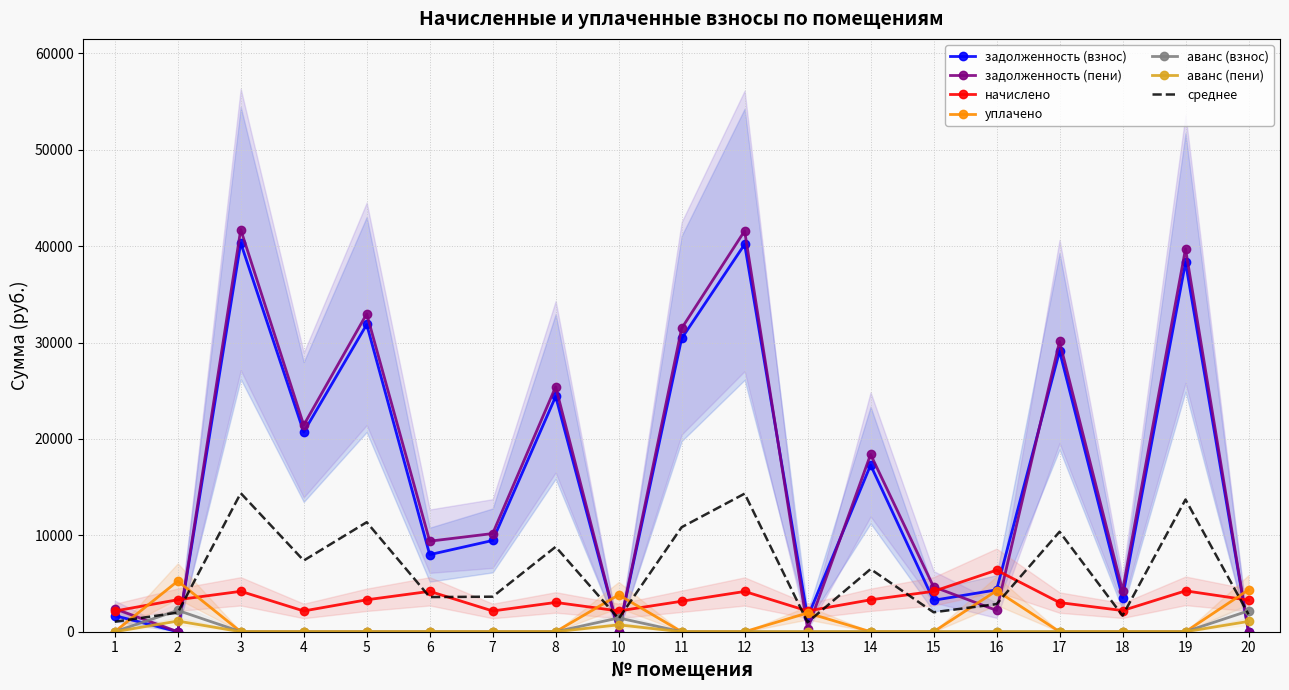

Reading left to right, extract all data points from this chart.

задолженность (взнос): 1668.8	0.0	40325.5	20717.0	31872.5	7996.1	9467.4	24403.0	0.0	30417.4	40187.0	1499.9	17289.4	3259.2	4343.0	29101.0	3531.5	38310.6	0.0
задолженность (пени): 2384.0	0.0	41722.3	21434.6	32976.5	9392.1	10185.0	25415.8	0.0	31471.0	41579.0	270.1	18393.4	4656.0	2214.8	30109.0	4263.5	39724.2	0.0
начислено: 2145.6	3319.2	4190.4	2152.8	3312.0	4188.2	2152.8	3038.4	2152.8	3160.8	4176.0	2152.8	3312.0	4190.4	6386.4	3024.0	2196.0	4240.8	3276.0
уплачено: 0.0	5251.6	0.0	0.0	0.0	0.0	0.0	0.0	3823.1	0.0	0.0	1947.4	0.6	0.0	4257.0	0.0	0.0	0.0	4346.5
аванс (взнос): 0.0	2213.6	0.0	0.0	0.0	0.0	0.0	0.0	1431.1	0.0	0.0	0.0	0.0	0.0	0.0	0.0	0.0	0.0	2162.5
аванс (пени): 0.0	1107.2	0.0	0.0	0.0	0.0	0.0	0.0	713.5	0.0	0.0	0.0	0.0	0.0	0.0	0.0	0.0	0.0	1070.5